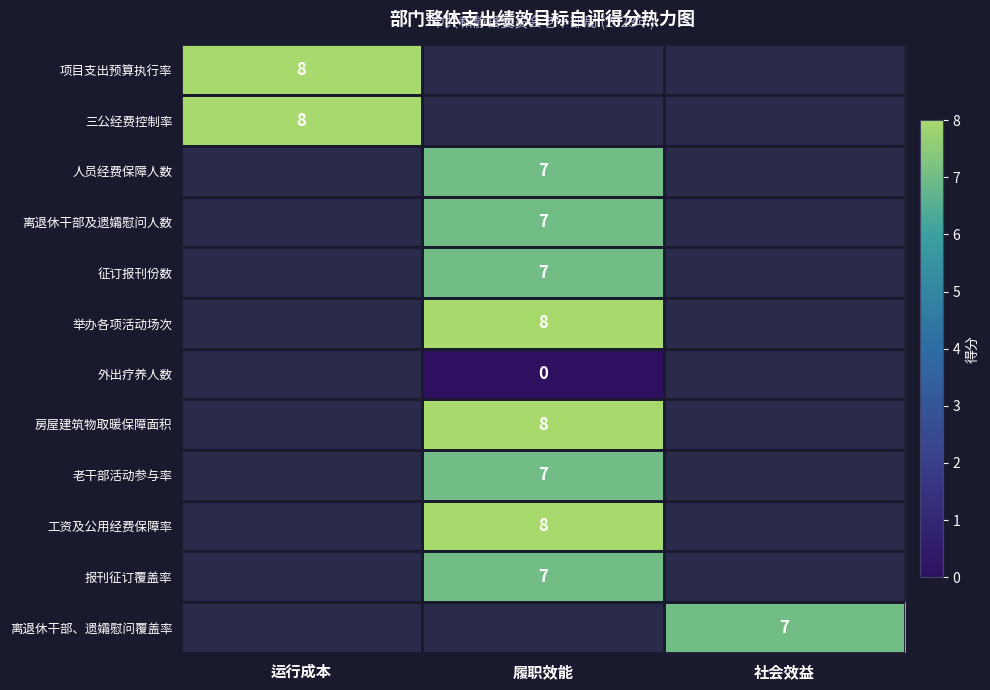

Is it true that 举办各项活动场次 equals 8 at 履职效能?

True